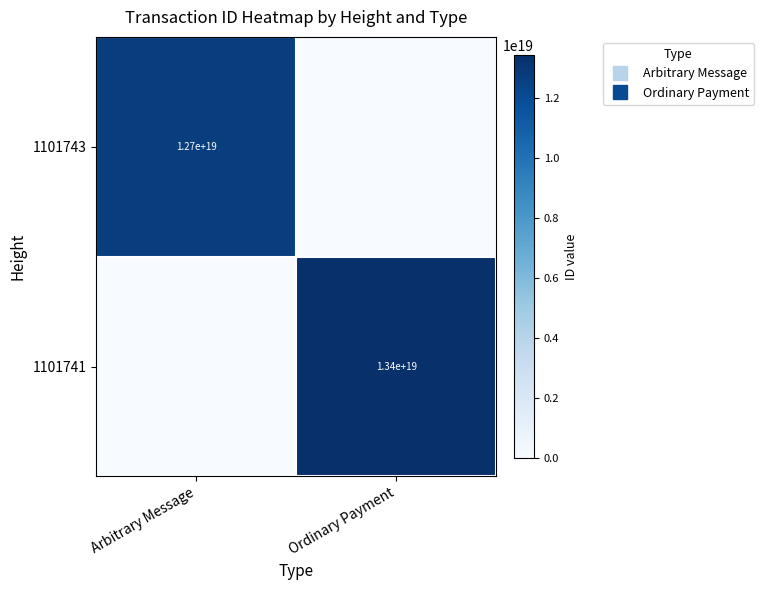

True or false: 1101743 has a value of 22526580592060592128 at Arbitrary Message.

False